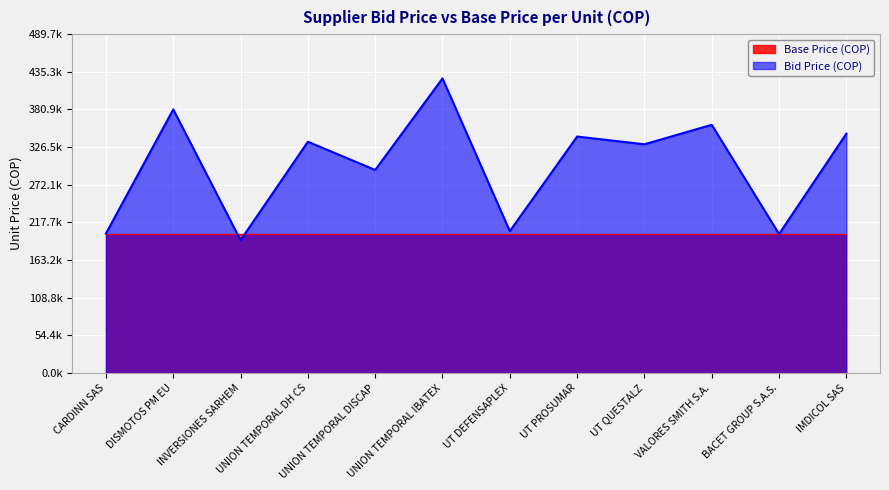

List the labels in order of value, smallest first.

INVERSIONES SARHEM, BACET GROUP S.A.S., CARDINN SAS, UT DEFENSAPLEX, UNION TEMPORAL DISCAP, UT QUESTALZ, UNION TEMPORAL DH CS, UT PROSUMAR, IMDICOL SAS, VALORES SMITH S.A., DISMOTOS PM EU, UNION TEMPORAL IBATEX